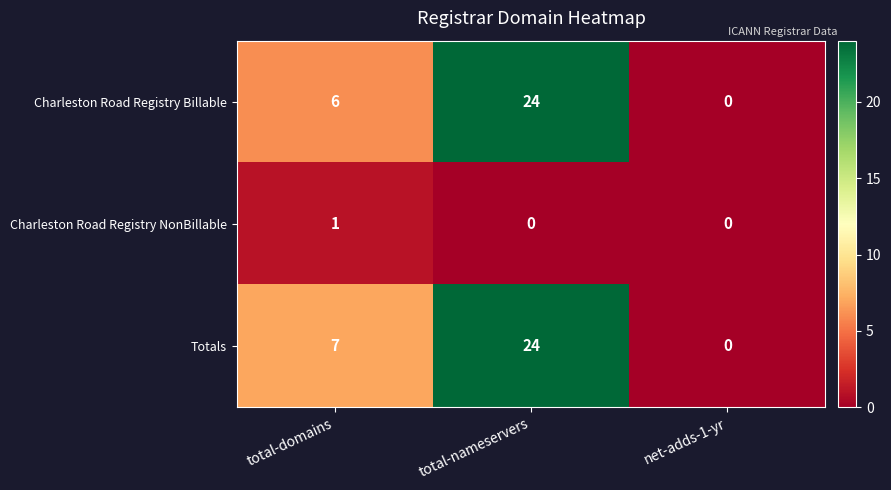

What is the greatest value displayed?

24